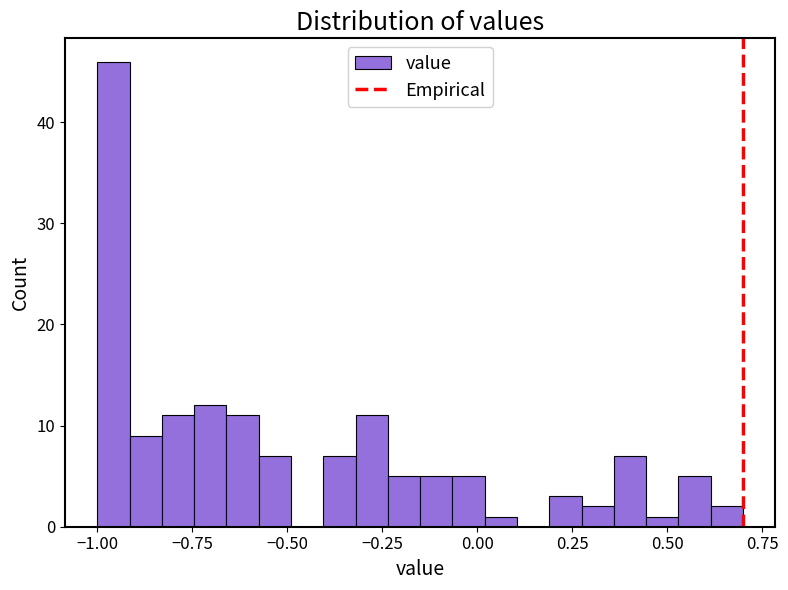

Read against the x-axis, roughly where is the centre of the tallest bar?

-0.95